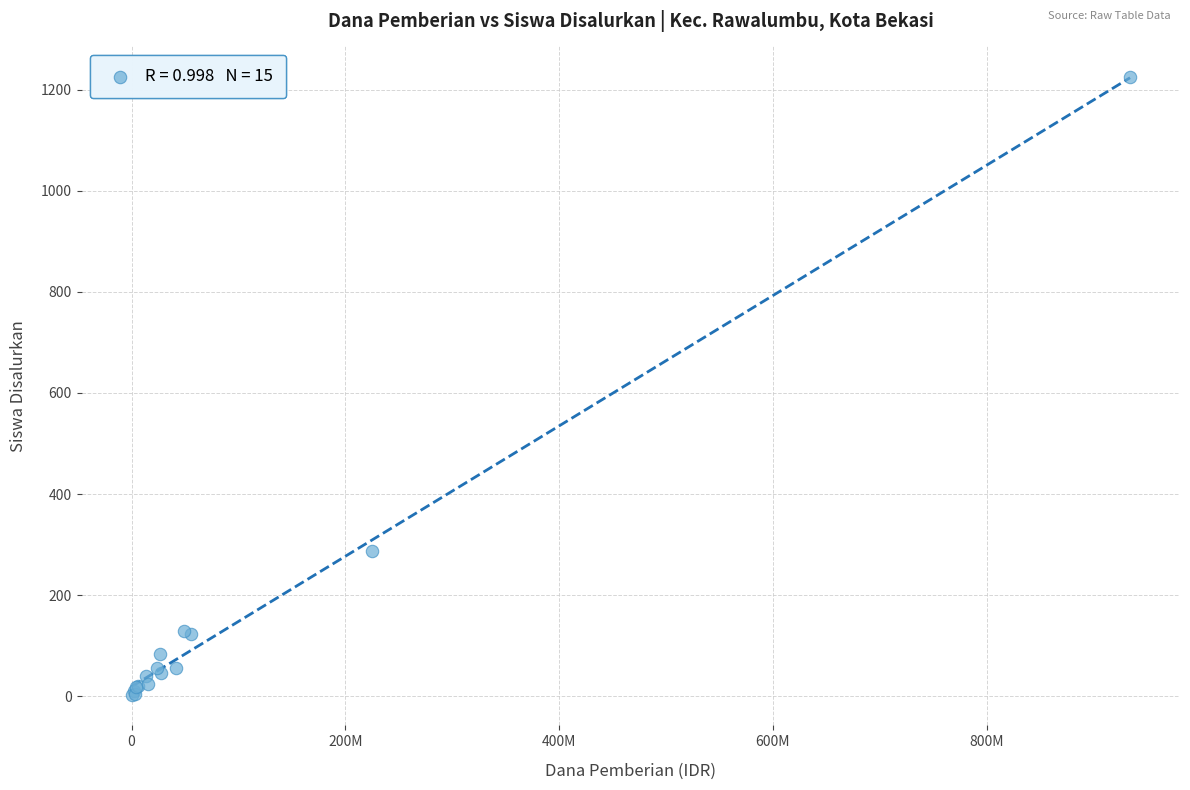

What Y value in the scatter plot is closest to 614?

288